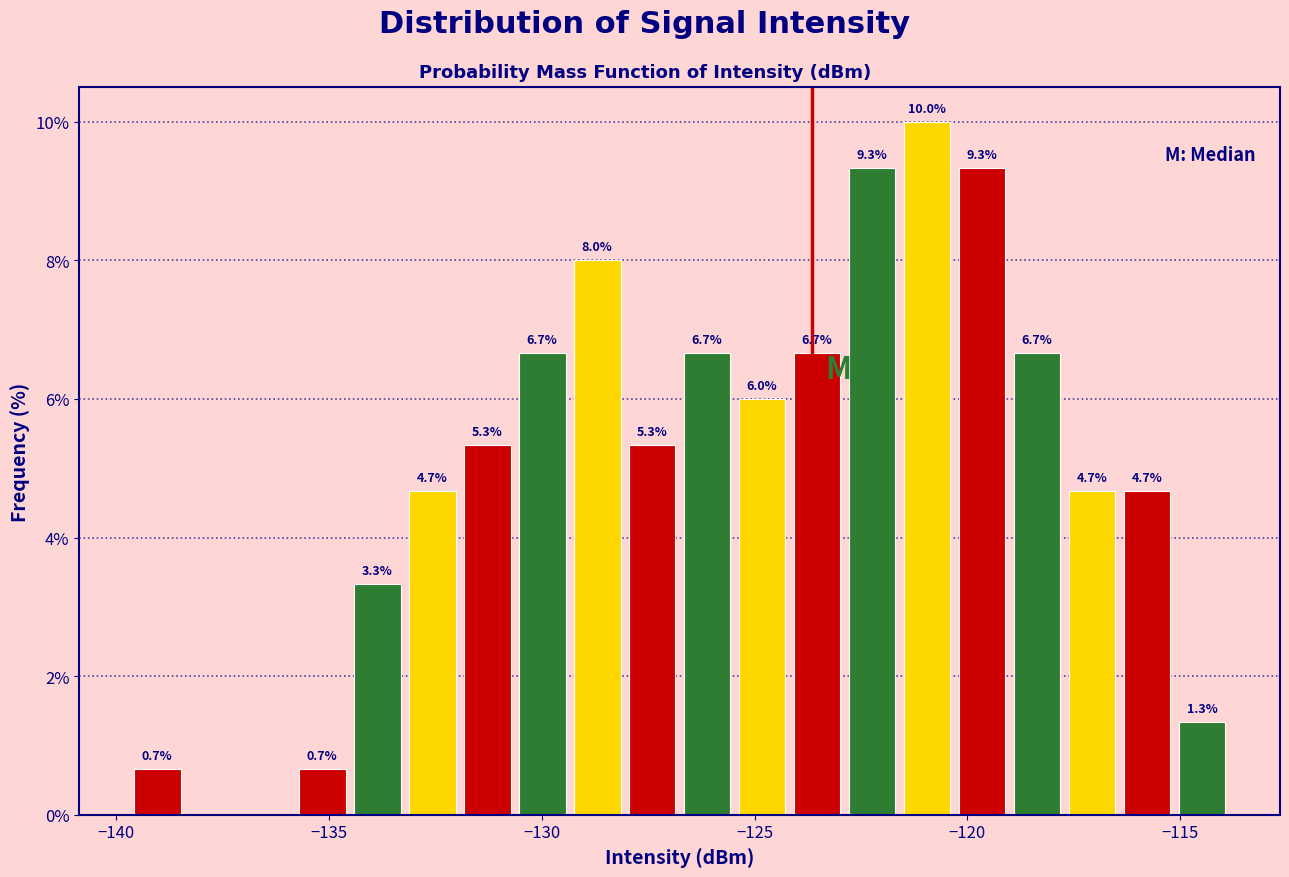

Read against the x-axis, roughly where is the centre of the tallest bar?

-121.0